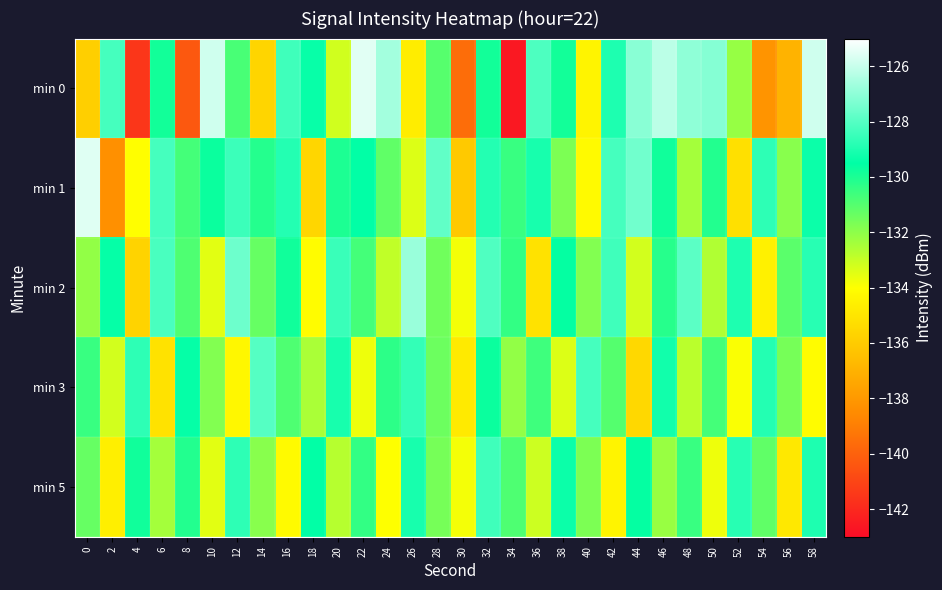

Reading left to right, what are all the values shown in this chart?

min 0: 0=-135.8	2=-128.3	4=-141.5	6=-129.8	8=-140.3	10=-125.8	12=-130.8	14=-135.6	16=-128.4	18=-129.4	20=-133.2	22=-125.5	24=-126.6	26=-134.7	28=-131.0	30=-139.6	32=-129.8	34=-142.6	36=-128.1	38=-129.8	40=-134.4	42=-129.0	44=-127.1	46=-126.2	48=-127.0	50=-127.2	52=-132.1	54=-138.2	56=-136.9	58=-125.9
min 1: 0=-125.6	2=-138.3	4=-134.0	6=-128.3	8=-130.7	10=-129.7	12=-128.5	14=-130.1	16=-128.9	18=-135.6	20=-130.0	22=-129.5	24=-131.2	26=-133.4	28=-127.8	30=-136.1	32=-128.9	34=-130.5	36=-129.1	38=-131.7	40=-134.2	42=-128.3	44=-127.5	46=-129.8	48=-132.4	50=-130.1	52=-135.2	54=-128.7	56=-131.9	58=-129.3
min 2: 0=-132.1	2=-129.4	4=-135.7	6=-128.2	8=-130.9	10=-133.5	12=-127.6	14=-131.3	16=-129.8	18=-134.1	20=-128.5	22=-130.7	24=-132.9	26=-126.8	28=-131.5	30=-133.8	32=-128.1	34=-130.4	36=-135.1	38=-129.6	40=-131.8	42=-128.4	44=-133.2	46=-130.2	48=-127.9	50=-132.6	52=-129.0	54=-134.5	56=-131.1	58=-128.8
min 3: 0=-130.5	2=-133.2	4=-128.7	6=-135.1	8=-129.4	10=-131.8	12=-134.3	14=-128.0	16=-130.9	18=-132.5	20=-129.1	22=-133.7	24=-130.3	26=-128.6	28=-131.4	30=-134.8	32=-129.7	34=-132.1	36=-130.6	38=-133.4	40=-128.3	42=-131.0	44=-135.5	46=-129.2	48=-132.8	50=-130.7	52=-133.9	54=-128.9	56=-131.6	58=-134.1
min 5: 0=-131.3	2=-134.6	4=-129.8	6=-132.4	8=-130.1	10=-133.5	12=-128.7	14=-131.9	16=-134.2	18=-129.5	20=-132.7	22=-130.4	24=-134.0	26=-129.1	28=-131.6	30=-133.8	32=-128.4	34=-130.9	36=-133.1	38=-129.3	40=-131.7	42=-134.4	44=-129.6	46=-132.2	48=-130.5	50=-133.7	52=-128.8	54=-131.2	56=-134.9	58=-129.0